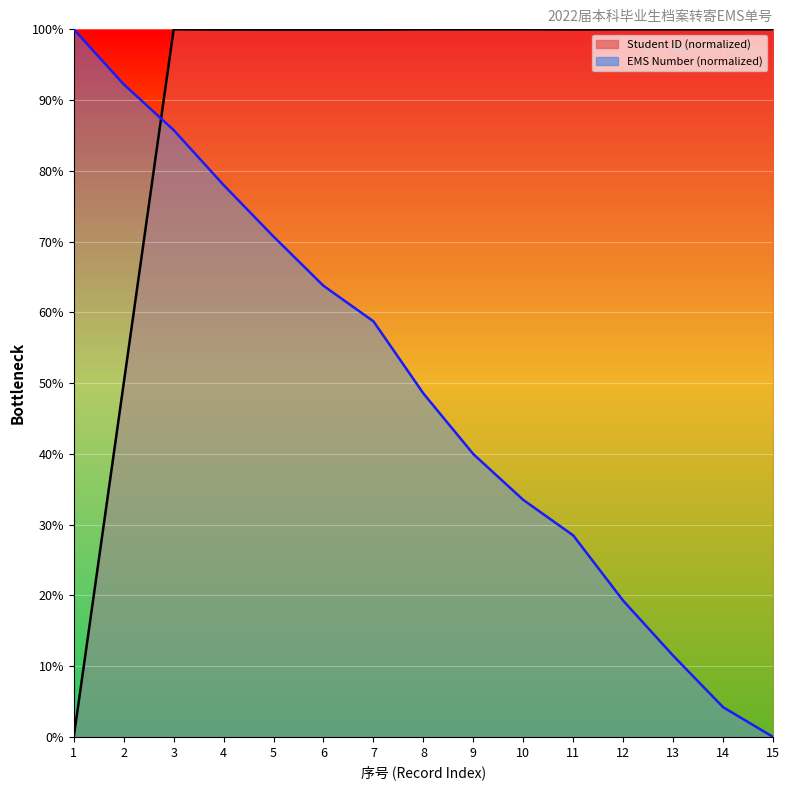

Where does the Student ID series first go above 99?

3